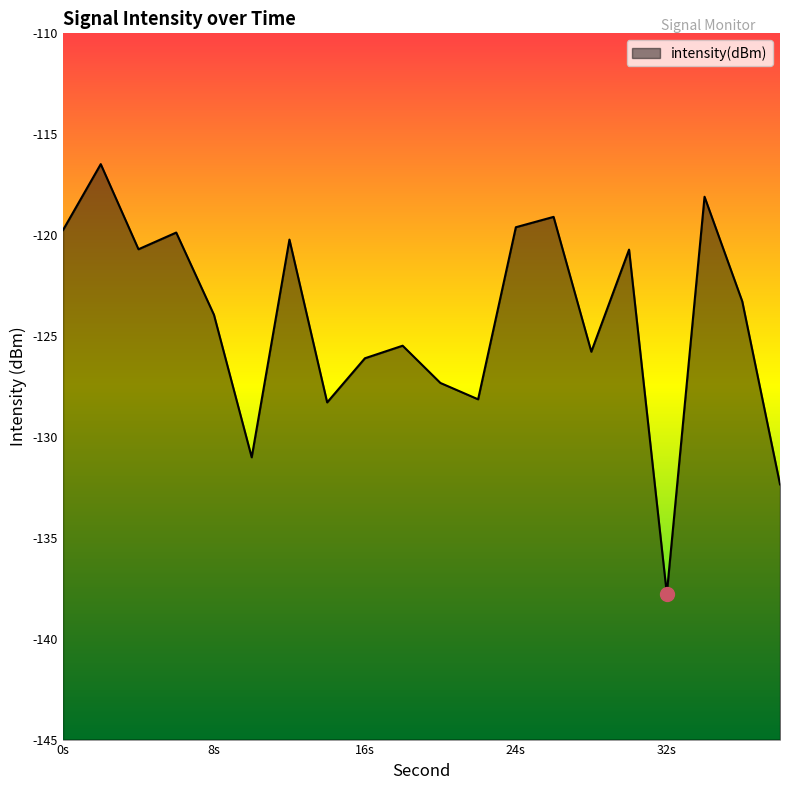

What is the maximum value shown in the chart?

-116.5